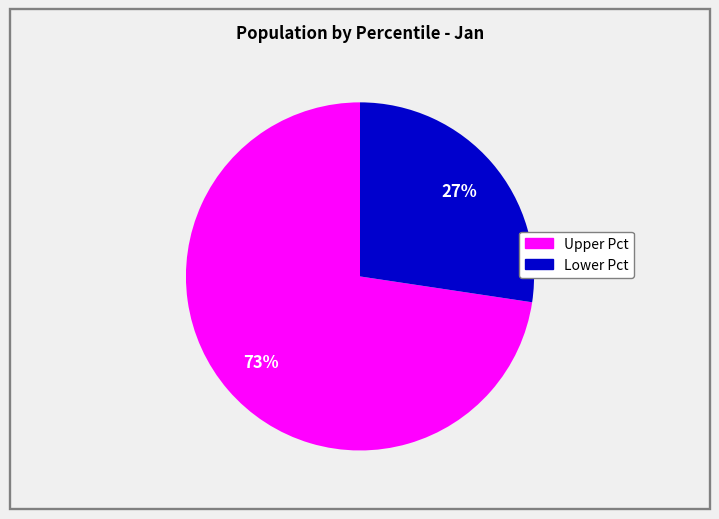

Does any single category account for the majority?

Yes